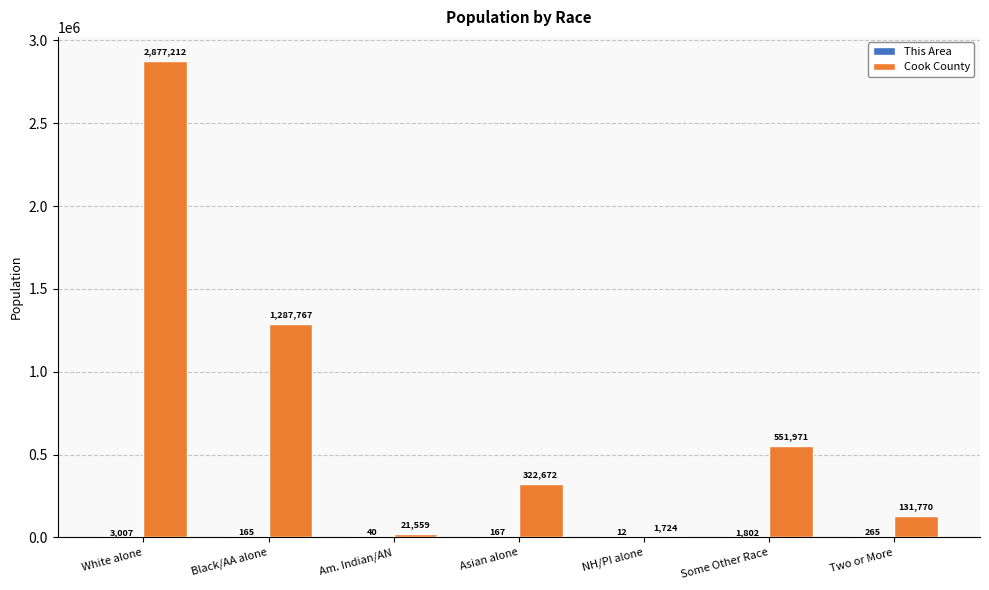

Which series changed the most between Asian alone and NH/PI alone?

Cook County